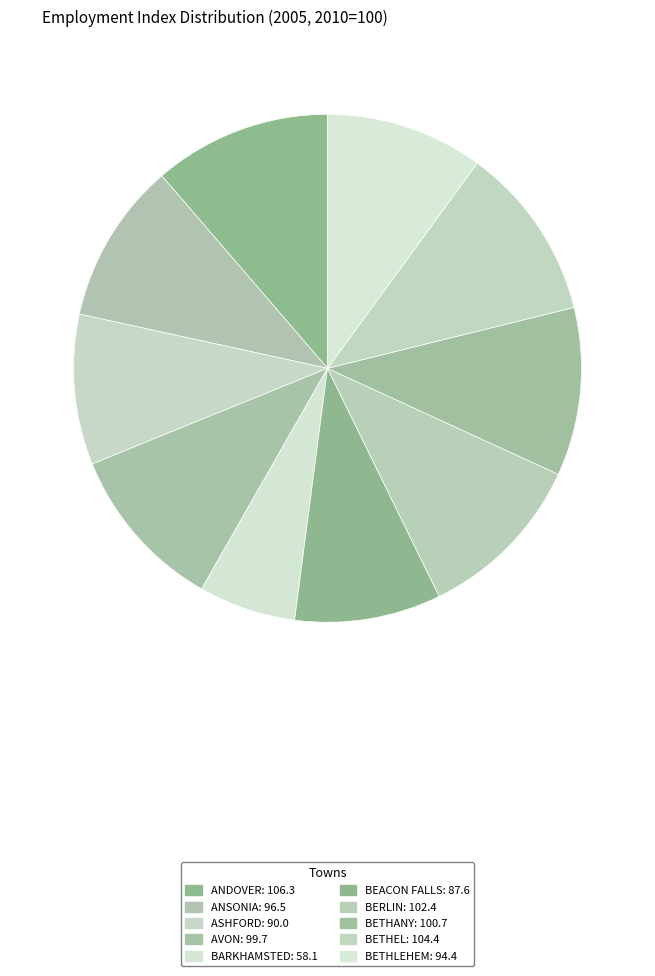

Count the number of slices in the pie.

10